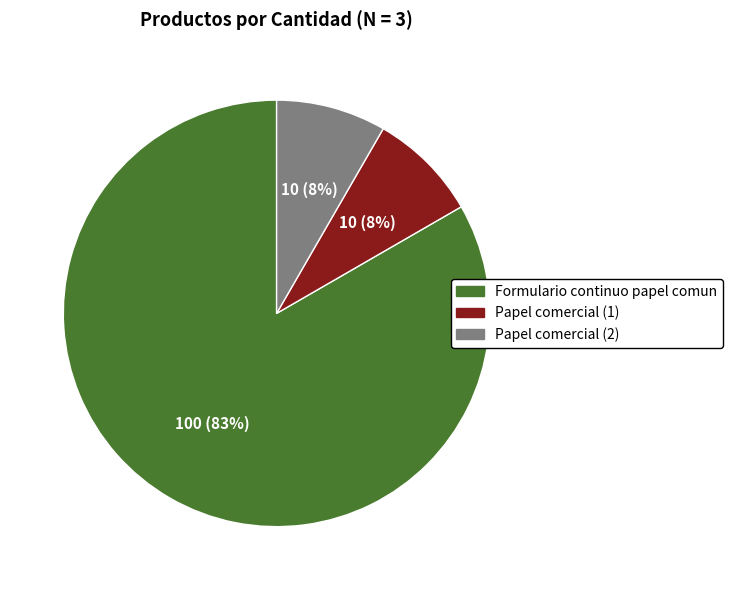

How many segments does this pie chart have?

3